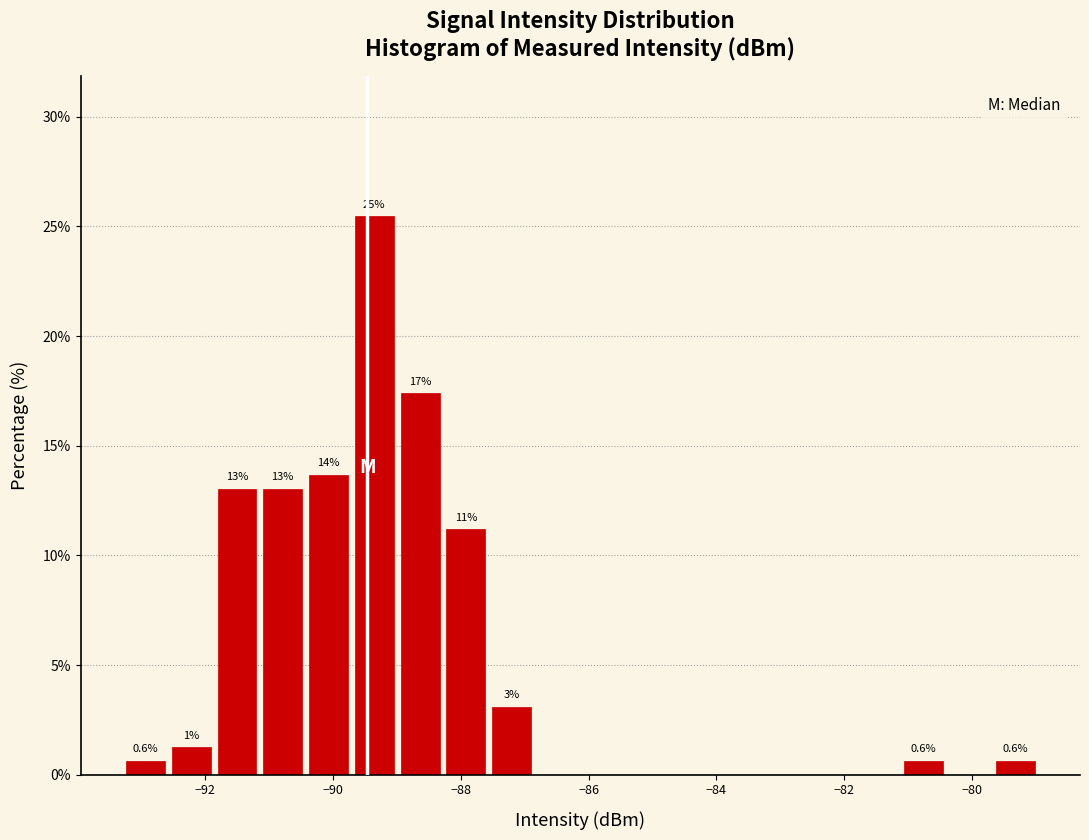

Around what value on the x-axis is the tallest bar? Give the approximate position of its centre, as read against the axis.

-89.4